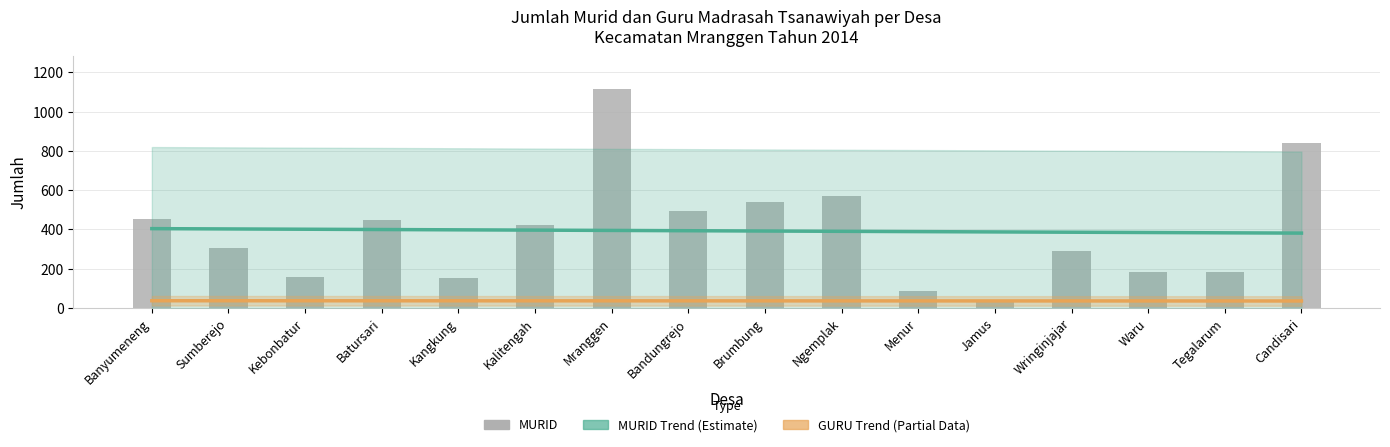

Are the bars grouped side by side (vs. stacked)?

No